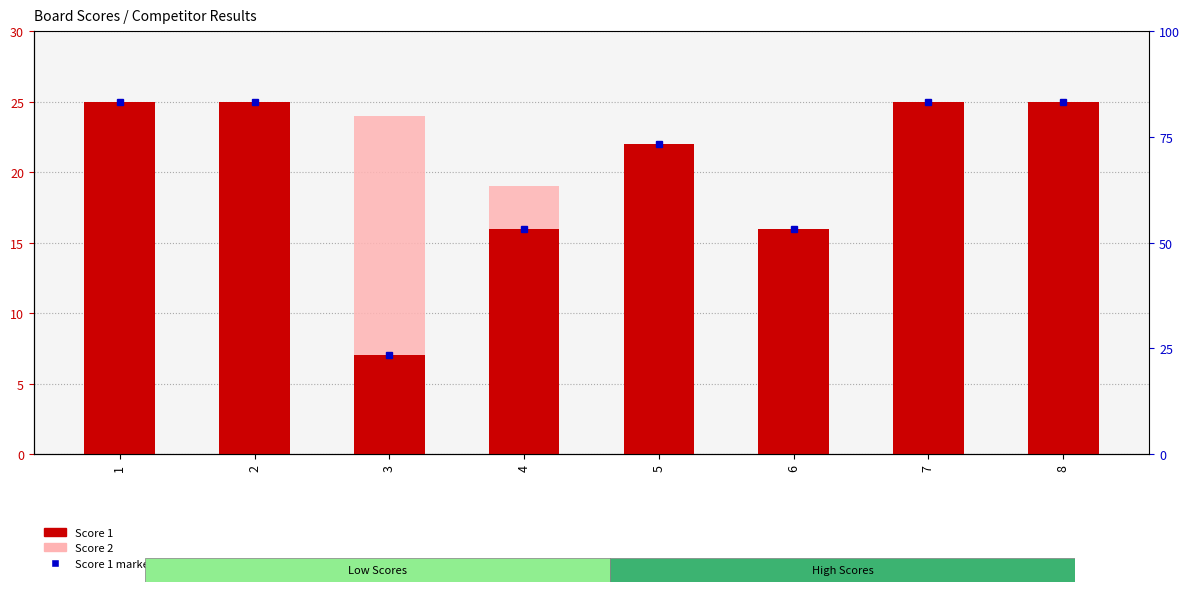

How many bars are there in total?

16